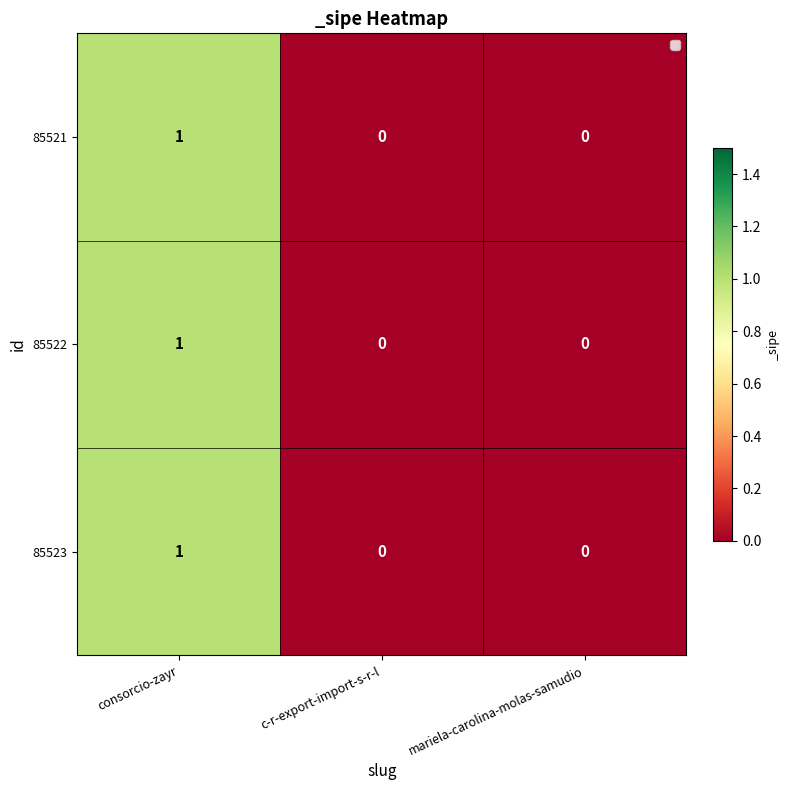

Count the 85521 values in the range 0 to 1.

3